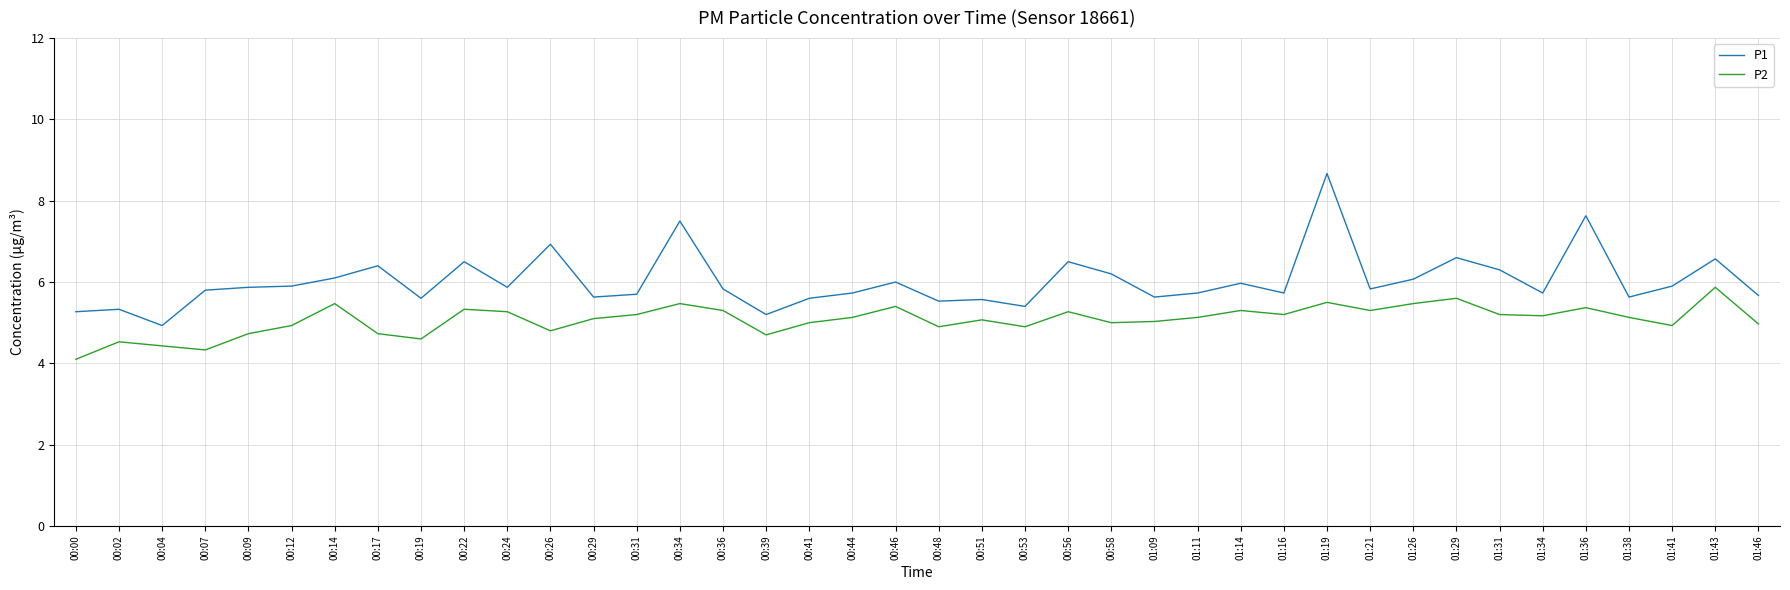

Which series has the widest spread of values?

P1